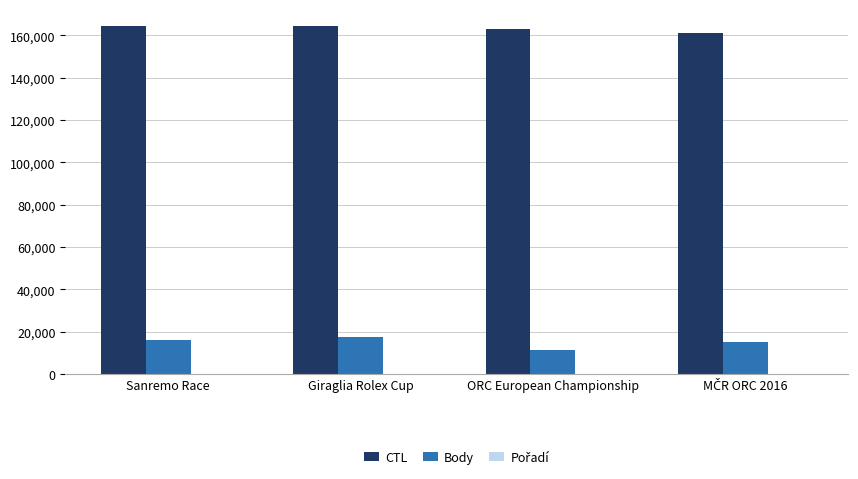

At which label does CTL first exceed 164258?

Sanremo Race